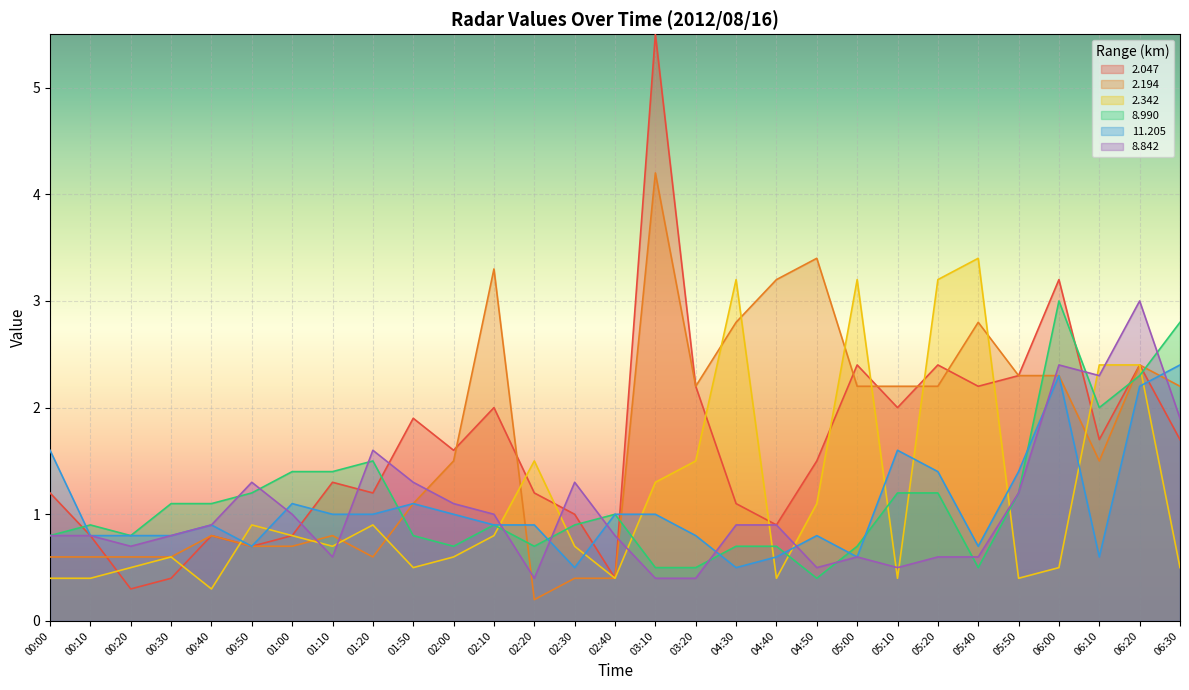

Where is the first local maximum for 11.205?

00:40